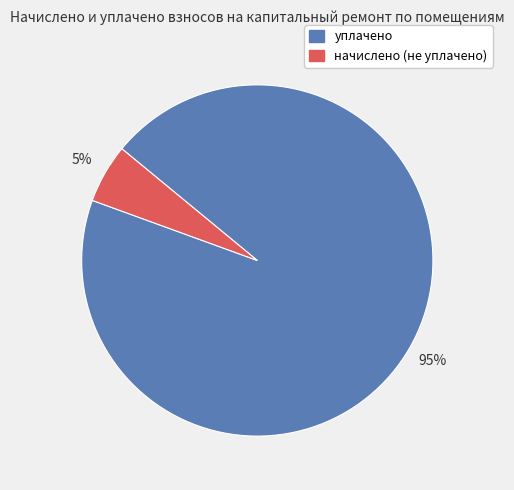

Is there any slice that represents more than half of the pie?

Yes